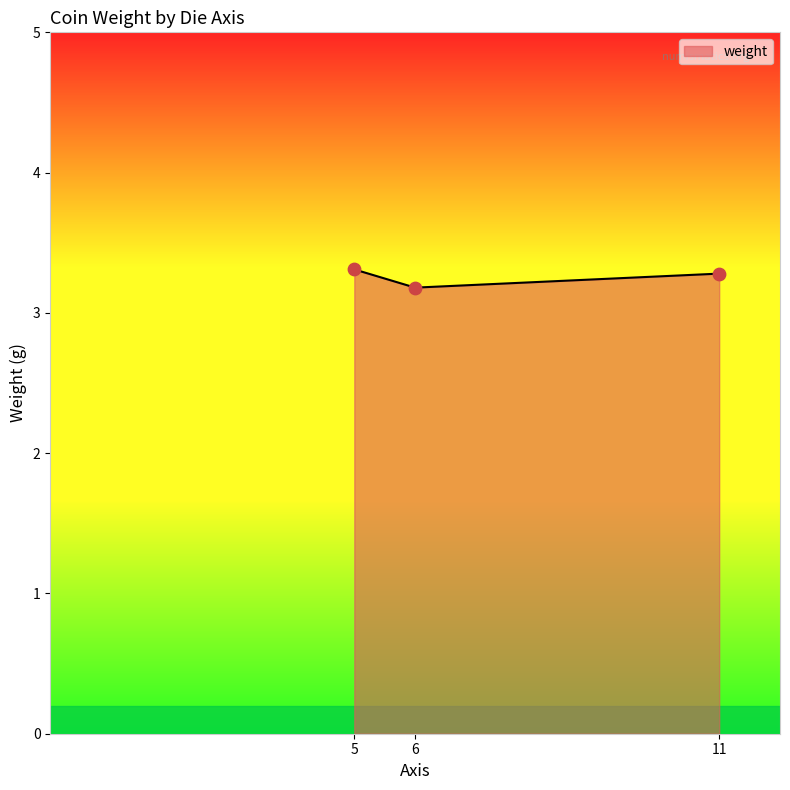

What is the ratio of the value at 5 to the value at 11?

1.0